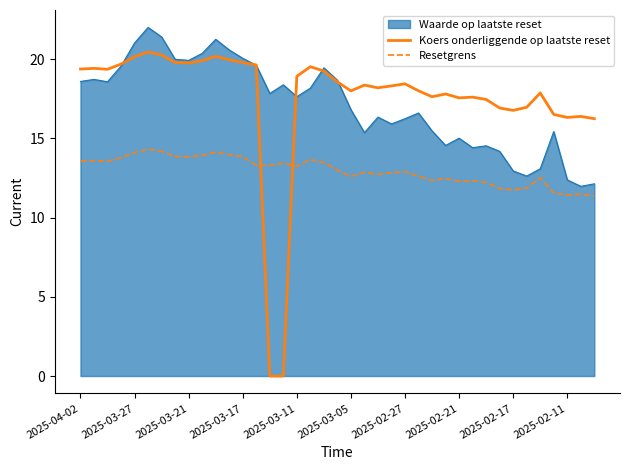

What is the greatest value displayed?

22.0